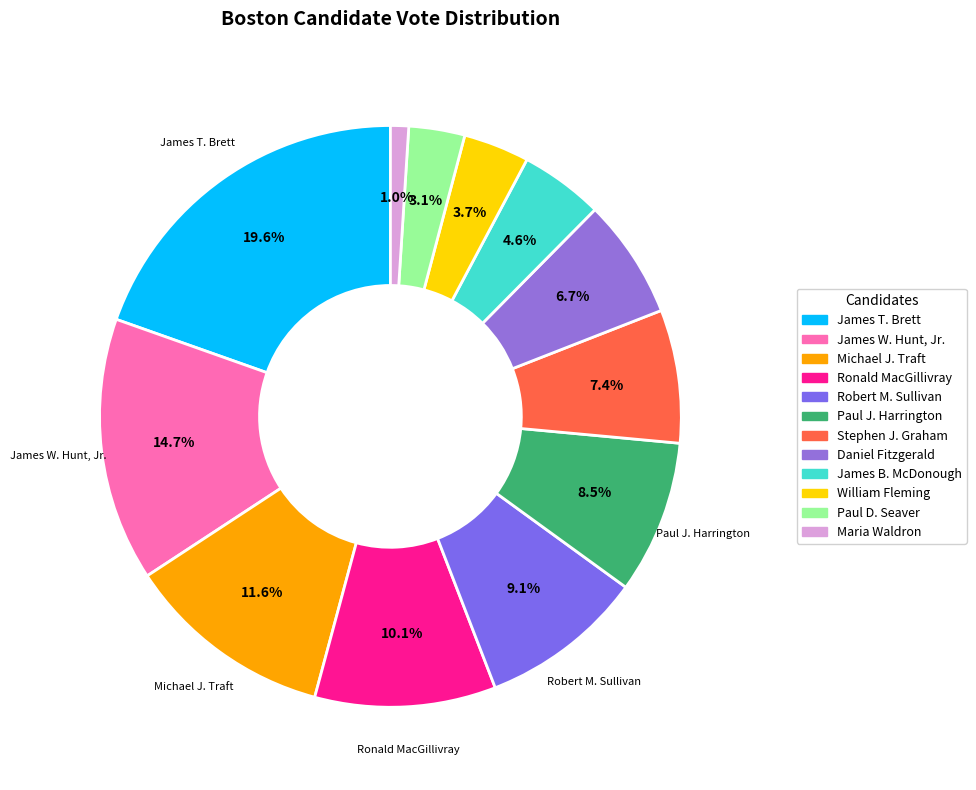

What portion of the pie excludes Daniel Fitzgerald?

93.3%